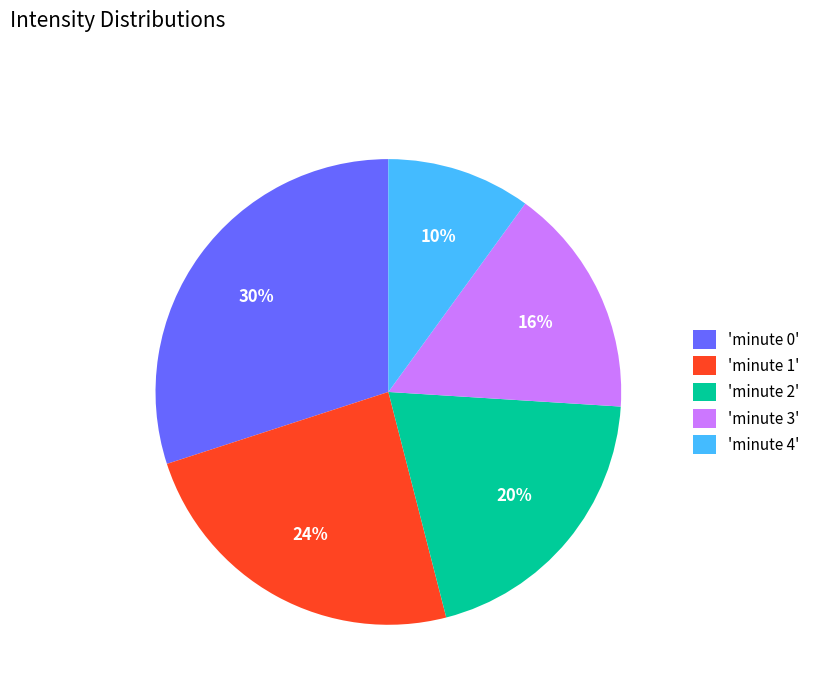

How many segments does this pie chart have?

5